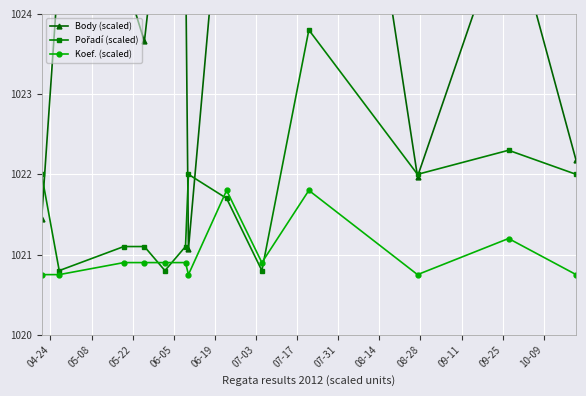

What is the smallest value displayed?

1020.8